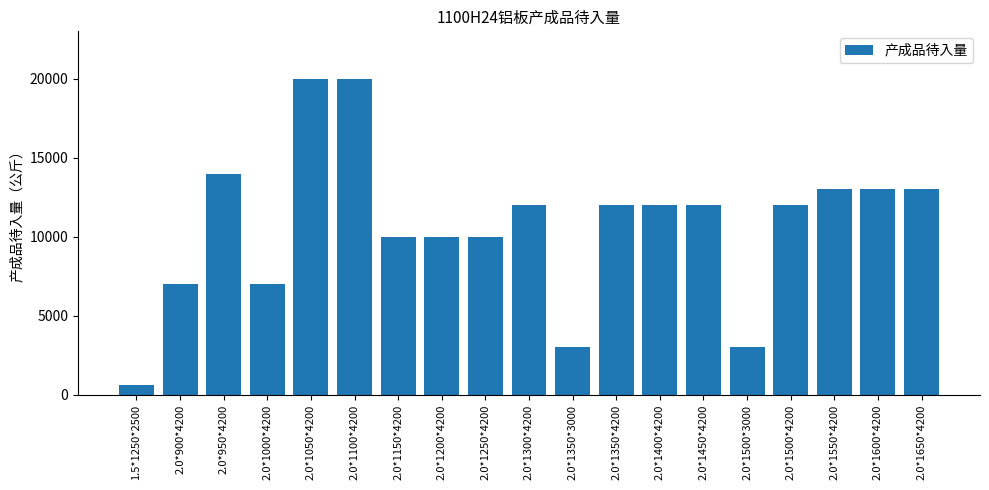

How many values are below 12000?

8